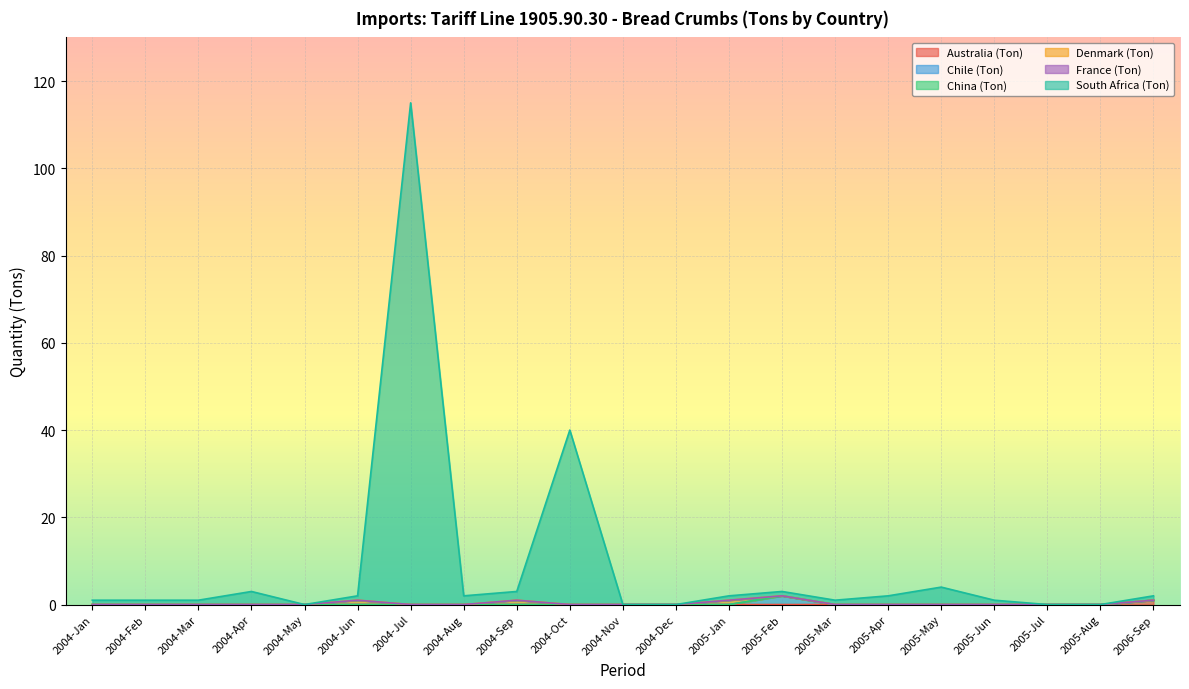

What is the difference between the maximum and minimum values in the Denmark (Ton) series?

1